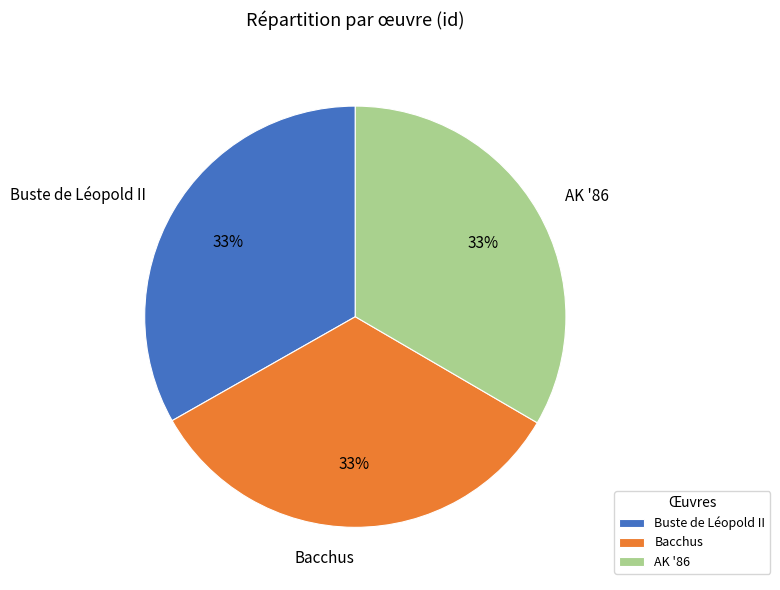

Does any single category account for the majority?

No